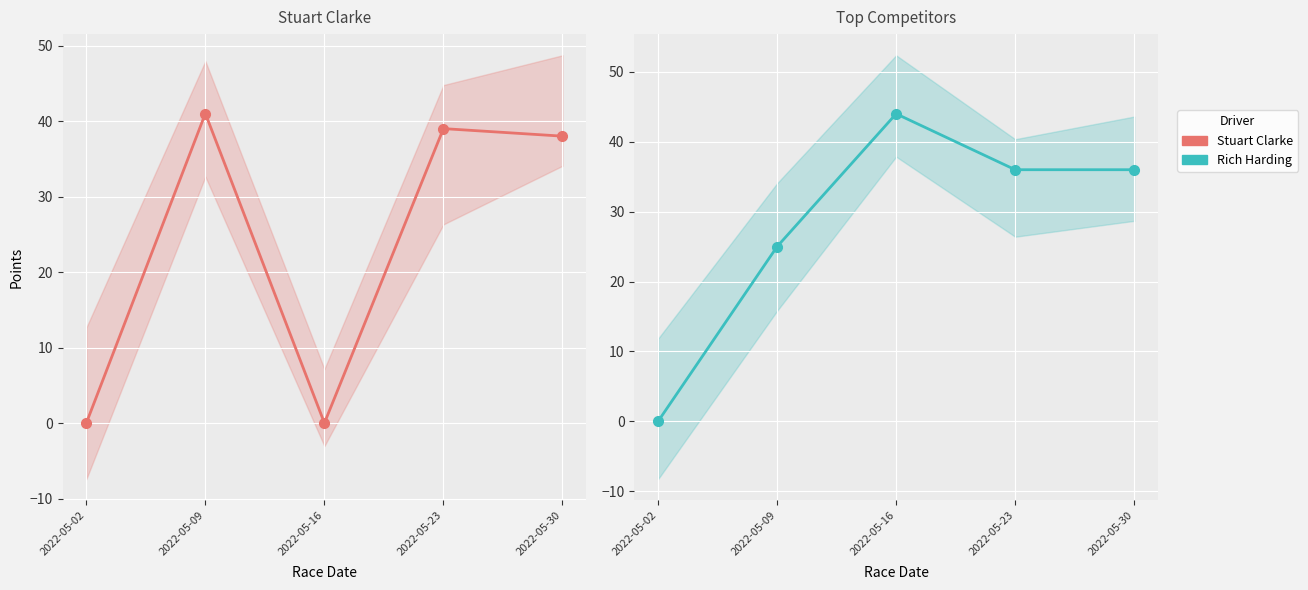

Which series has the largest total across all categories?

Rich Harding